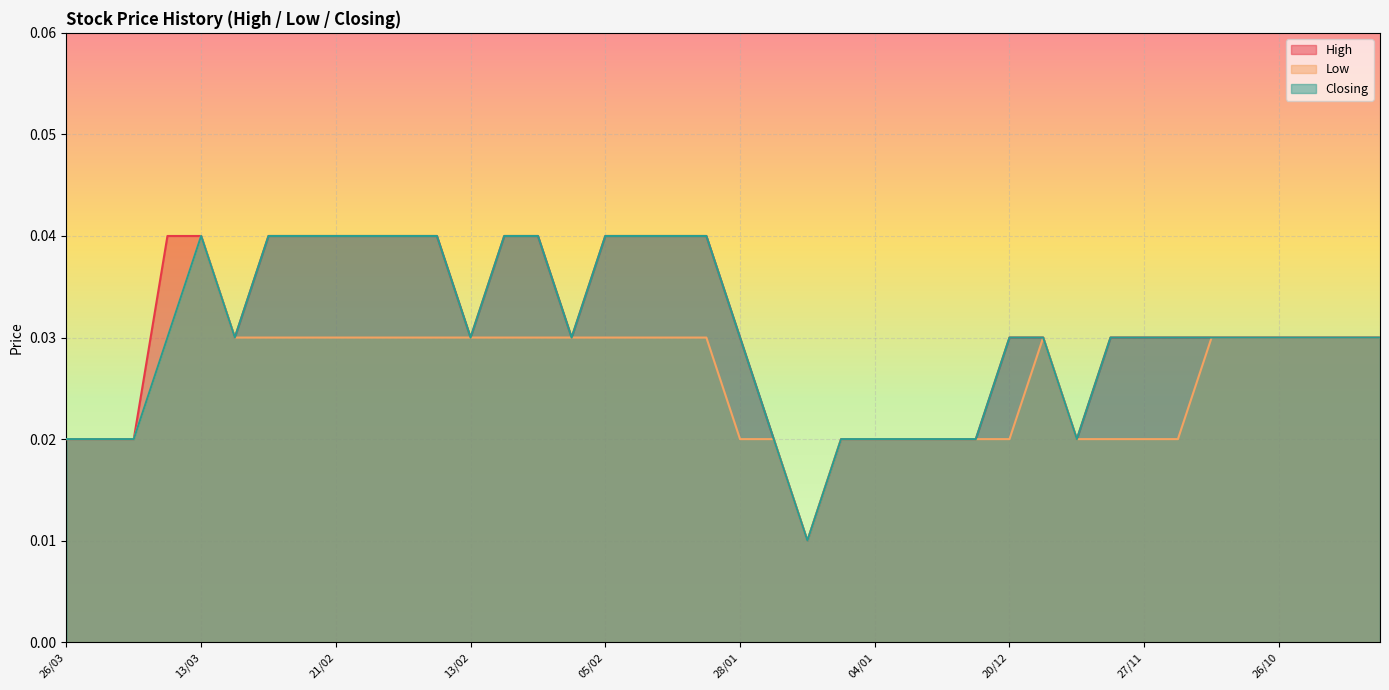

Which category has the lowest value in the High series?

22/01